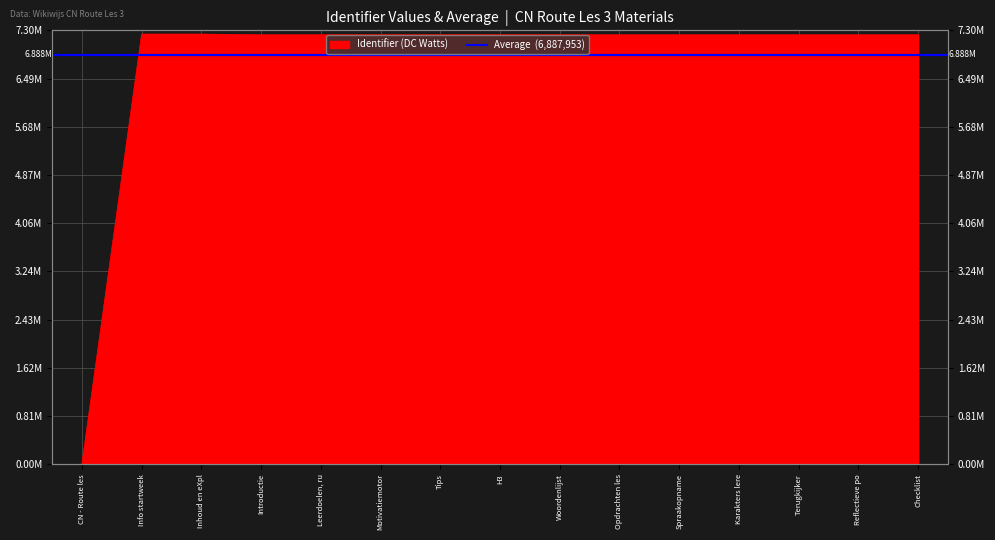

True or false: the data shows 3600145 at Tips.

False